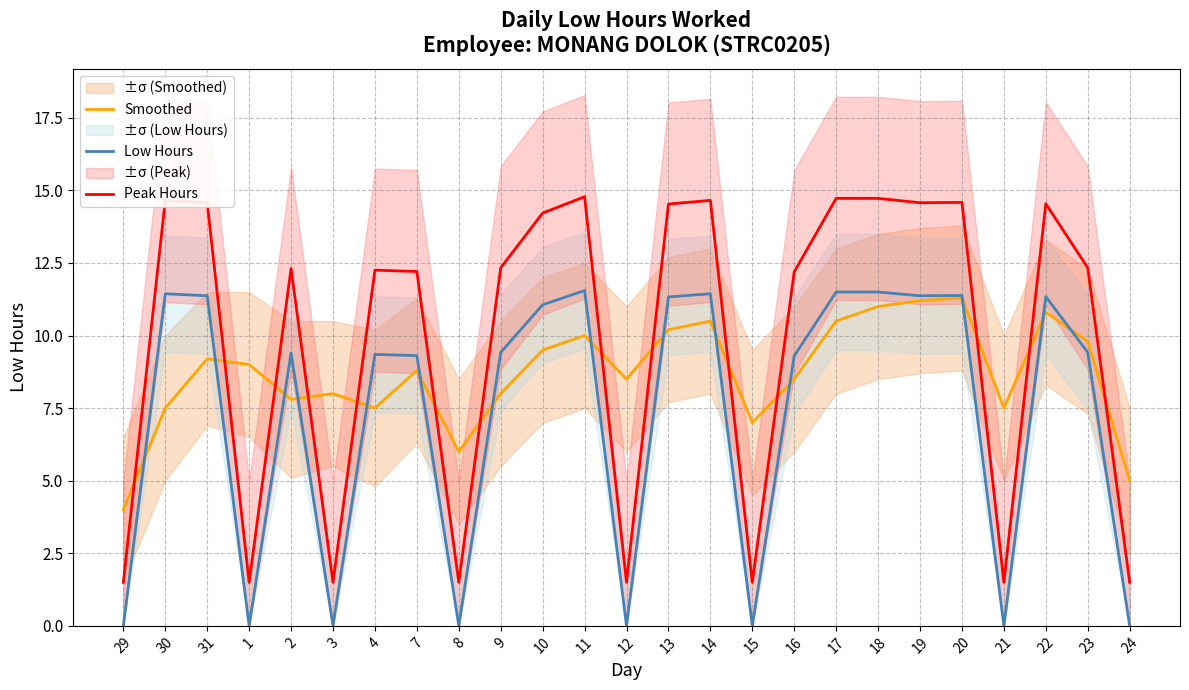

Where is the first local maximum for Peak Hours?

30